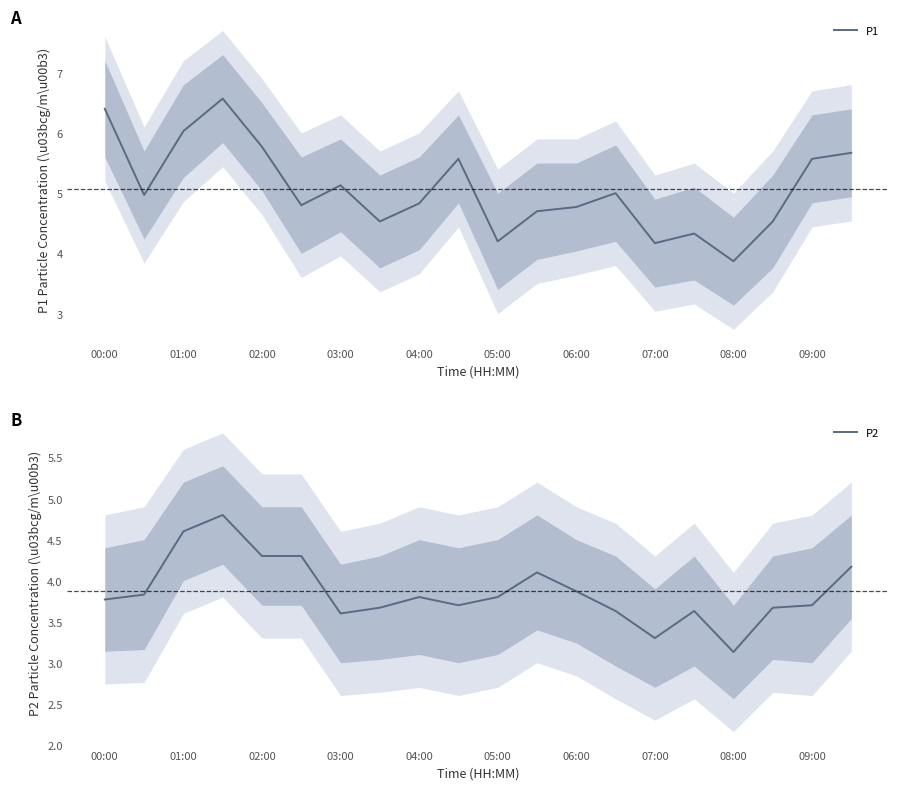

True or false: P1 and P2 cross at least once.

False